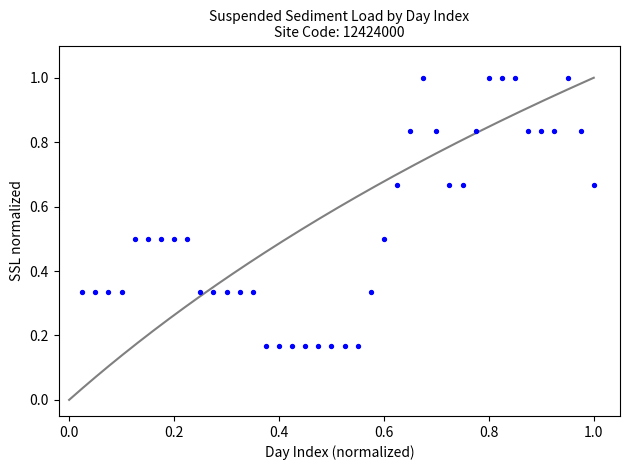

What is the range of X values (max minus min)?

1.0